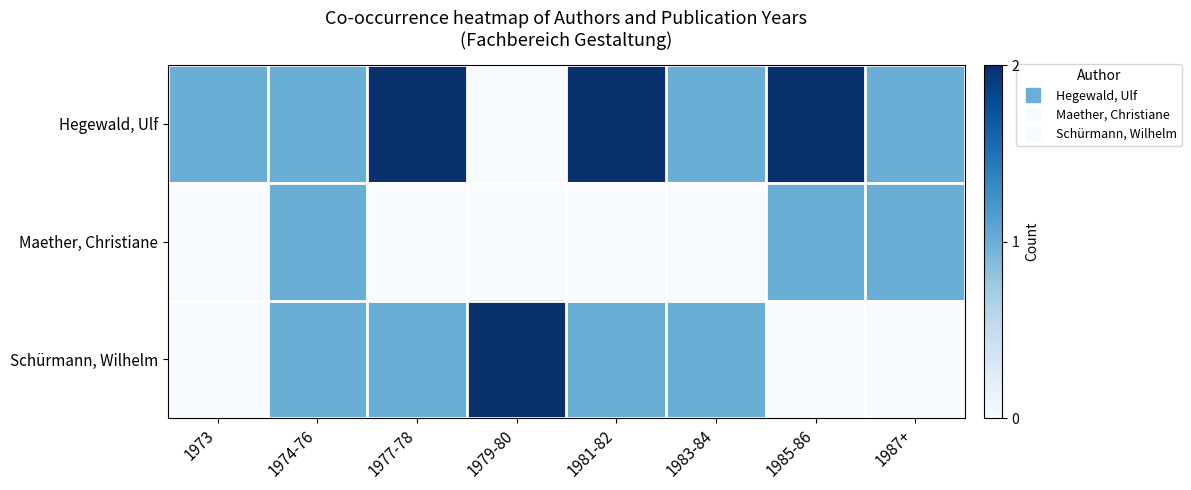

Rank the series by their maximum value, from highest to lowest.

Hegewald, Ulf, Schürmann, Wilhelm, Maether, Christiane